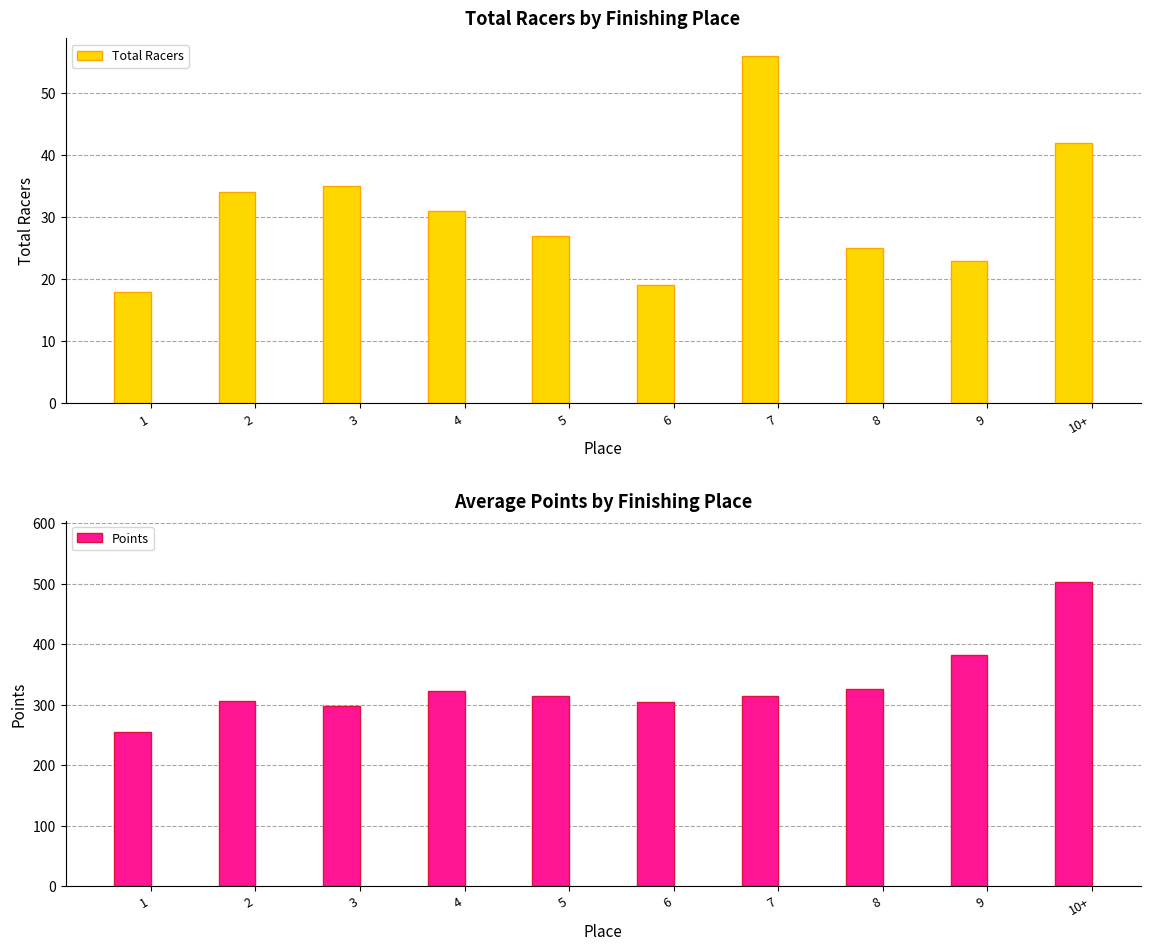

What is the maximum value shown in the chart?

502.9